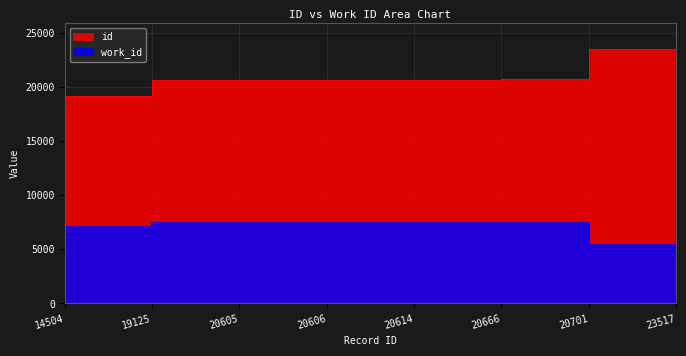

Read the work_id value at 19125.

7080